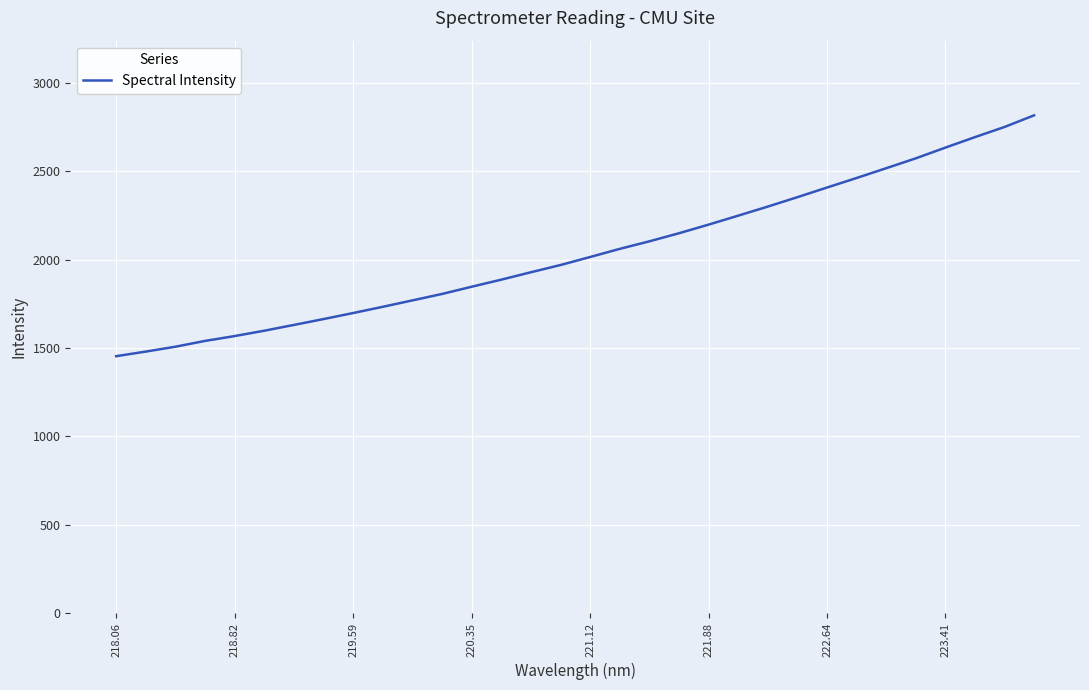

What is the difference between the maximum and second lowest values?

1337.2